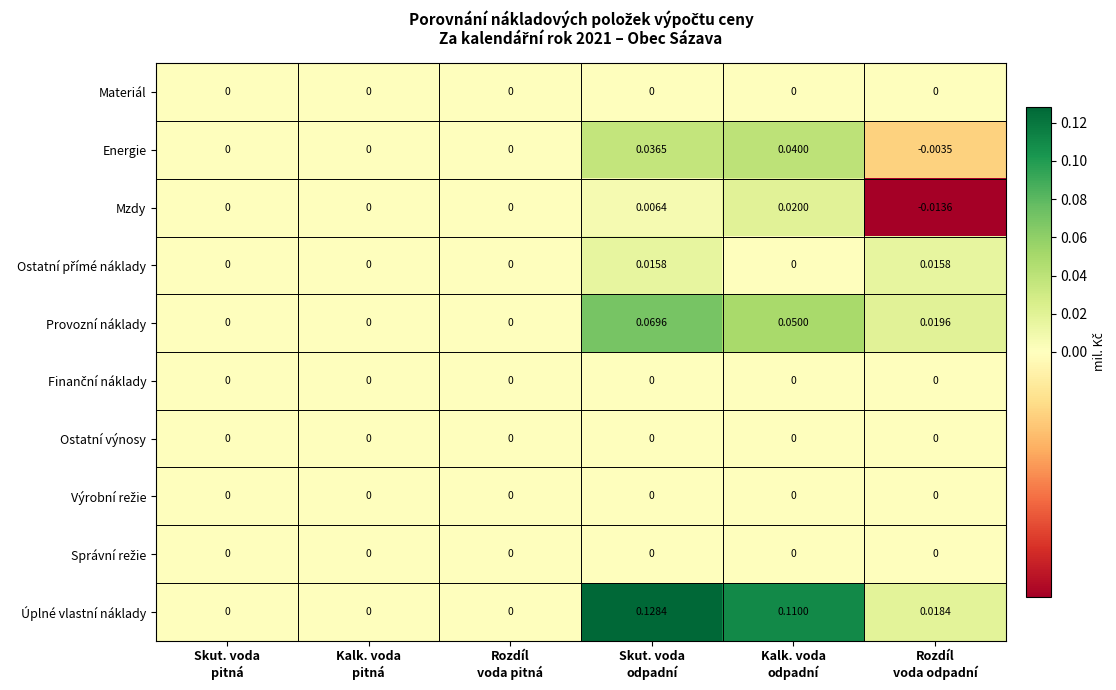

Between Rozdíl
voda pitná and Kalk. voda
odpadní, which series saw the biggest shift?

Úplné vlastní náklady